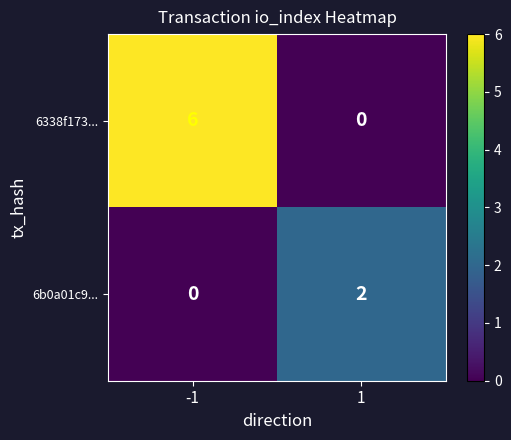

What is the highest value of the 6338f173... series?

6